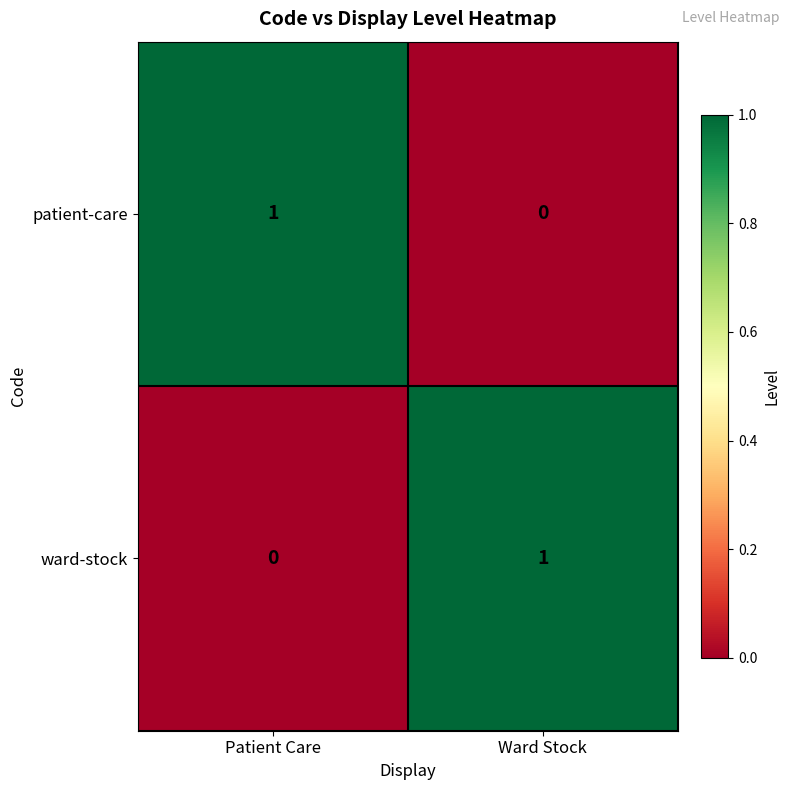

At which label is patient-care closest to 0?

Ward Stock